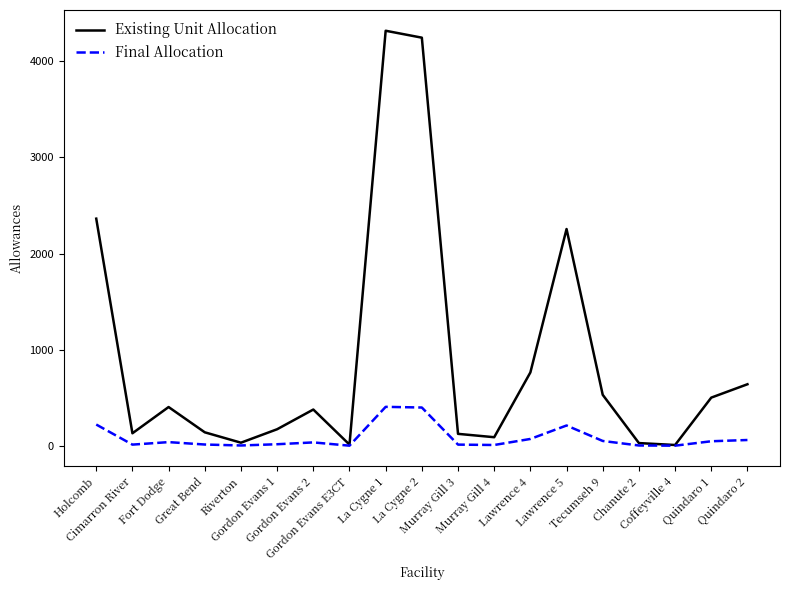

What is the maximum value shown in the chart?

4318